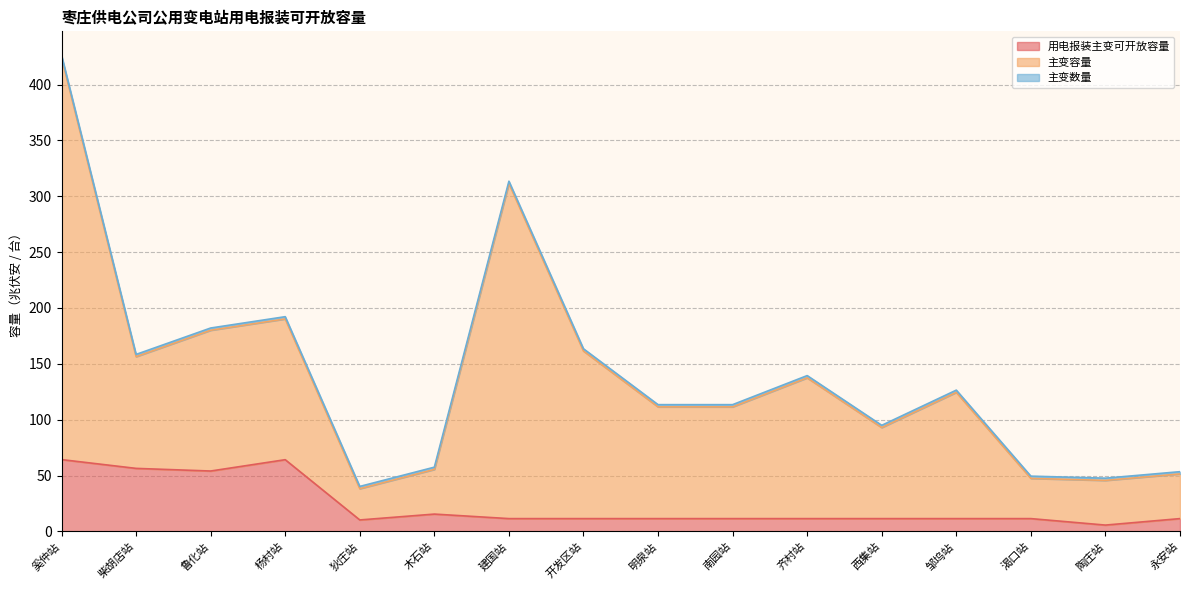

What is the maximum value shown in the chart?

424.3